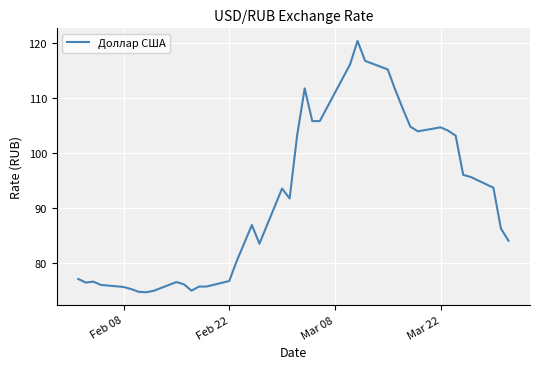

What is the greatest value displayed?

120.4